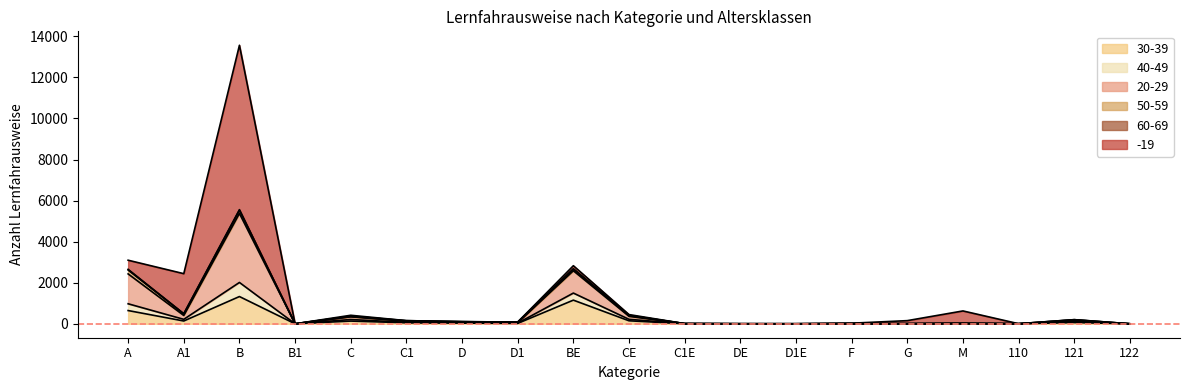

What is the highest value of the 30-39 series?

1327